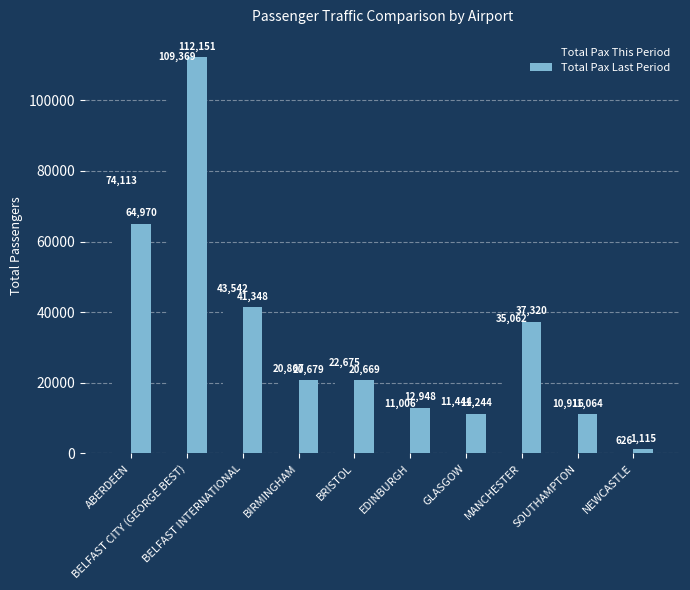

What position from the left is ABERDEEN?

1